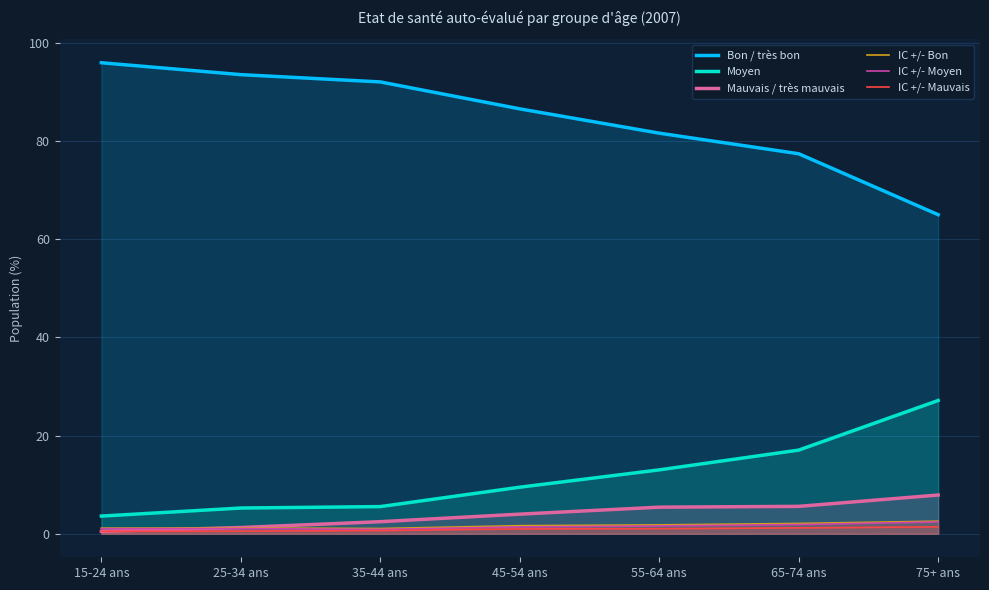

Rank the categories by Moyen value from lowest to highest.

15-24 ans, 25-34 ans, 35-44 ans, 45-54 ans, 55-64 ans, 65-74 ans, 75+ ans